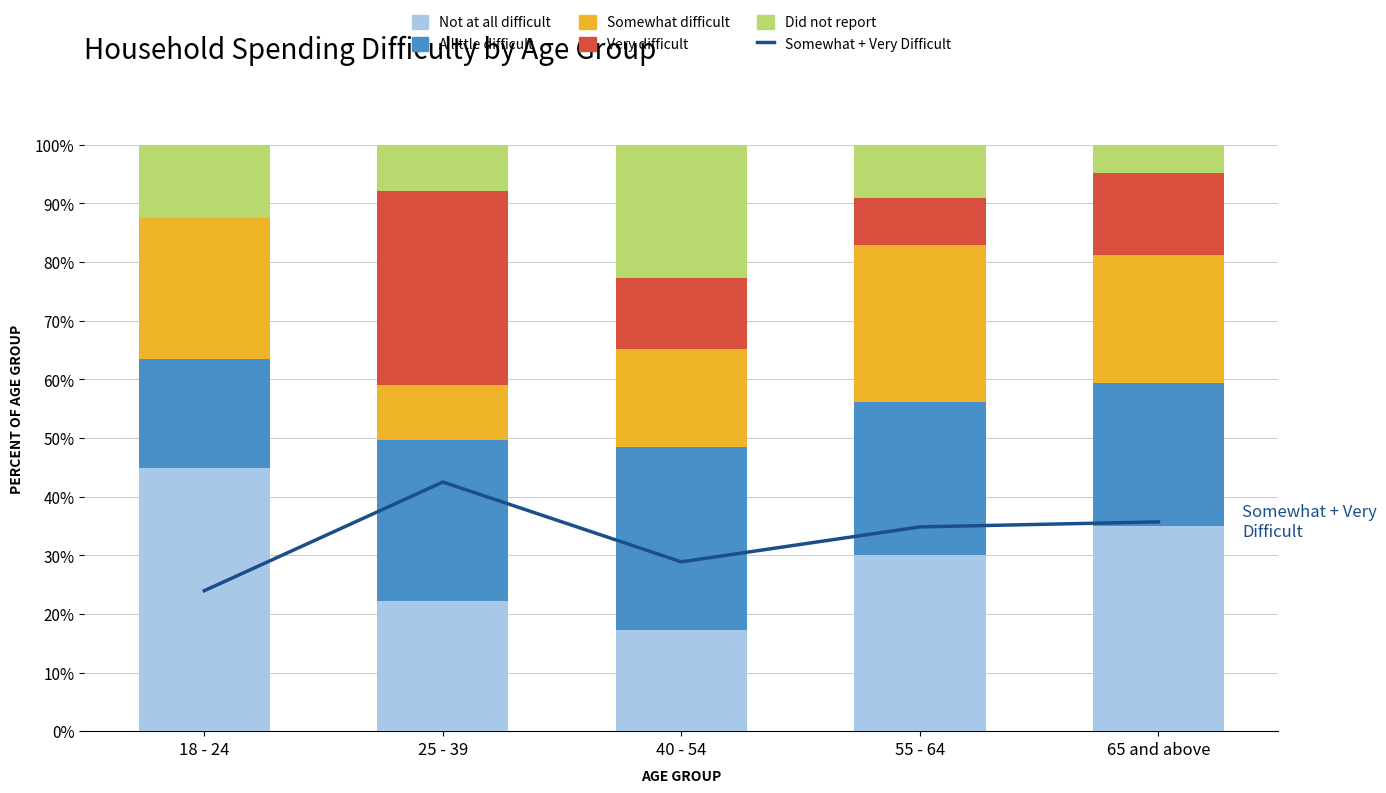

Is it true that Very difficult equals 23.0 at 65 and above?

False